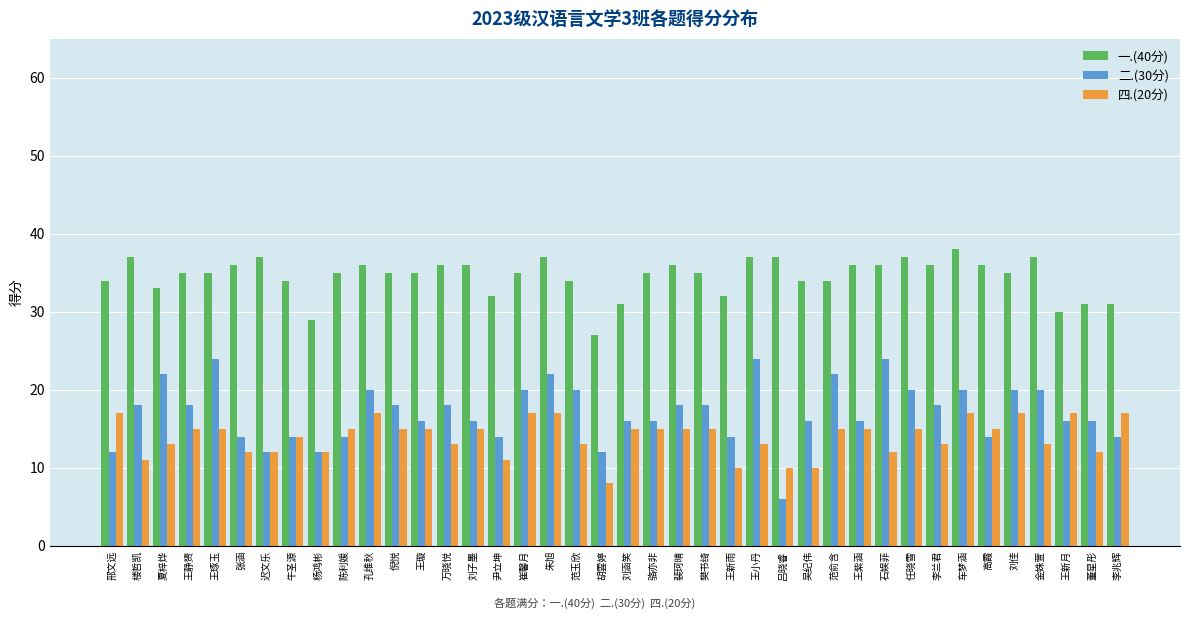

What is the total value across all series at 范玉欣?

67